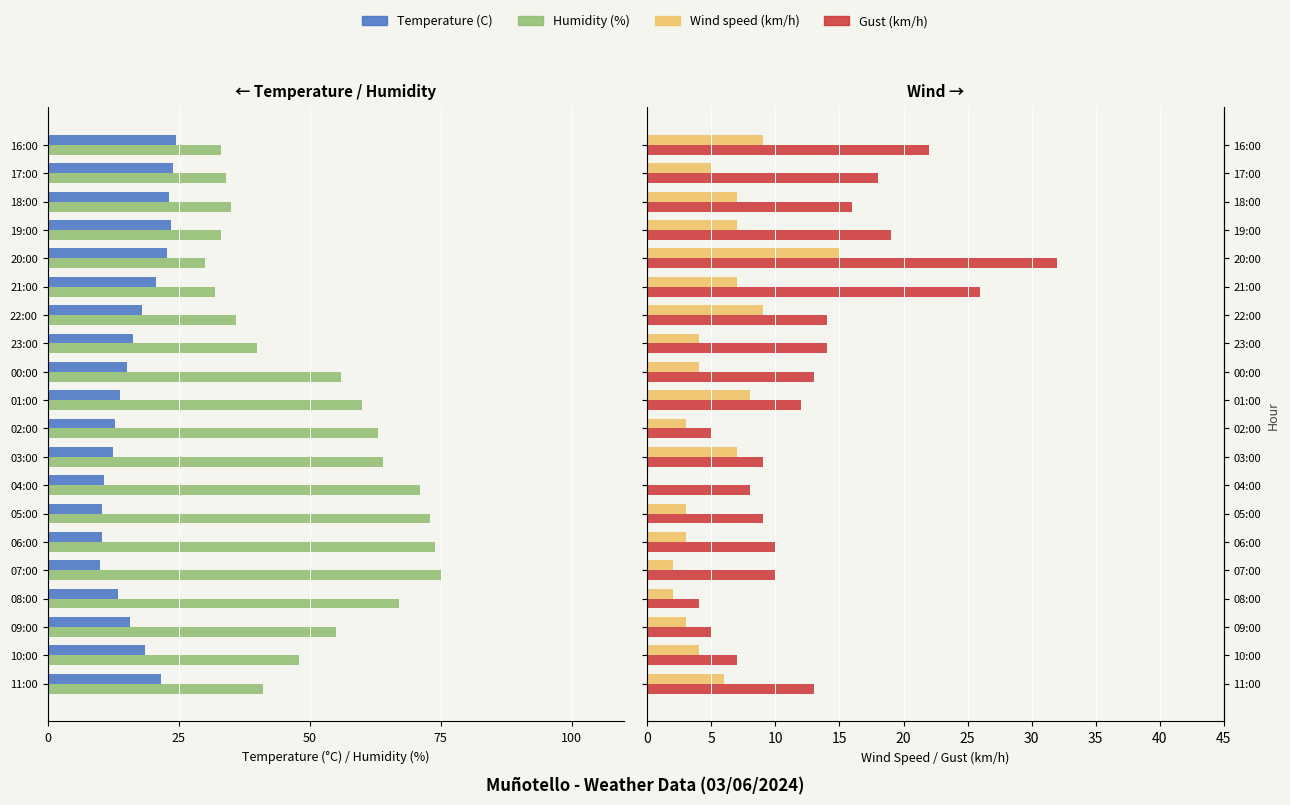

How many data points does each series have?

20